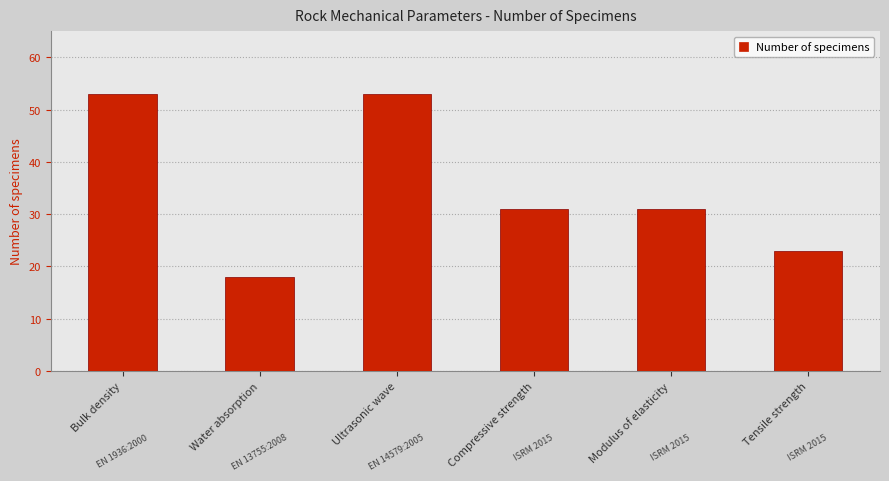

What is the value of the 3rd bar from the left?

53